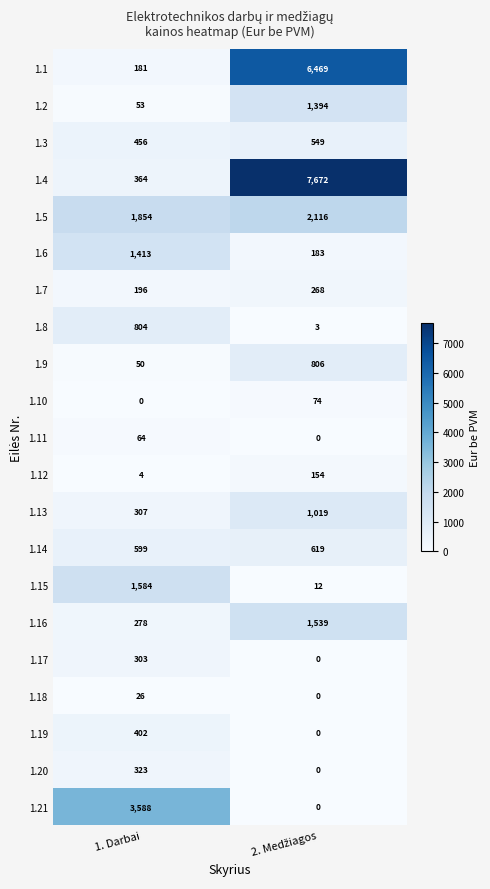

What is the difference between the highest and lowest values at 1. Darbai?

3588